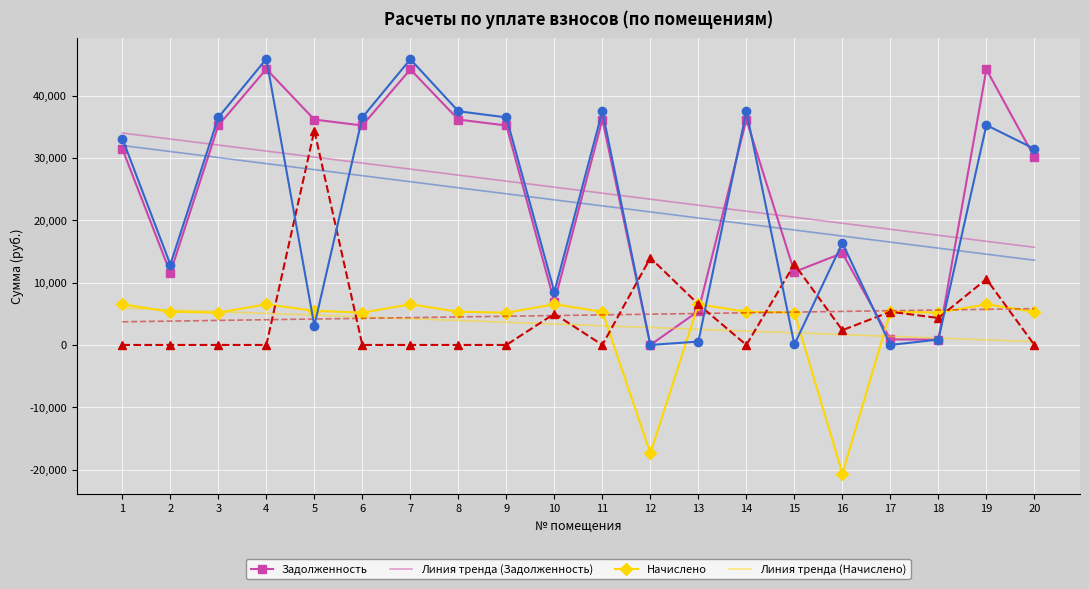

What is the total value across all series at 1?

146737.4